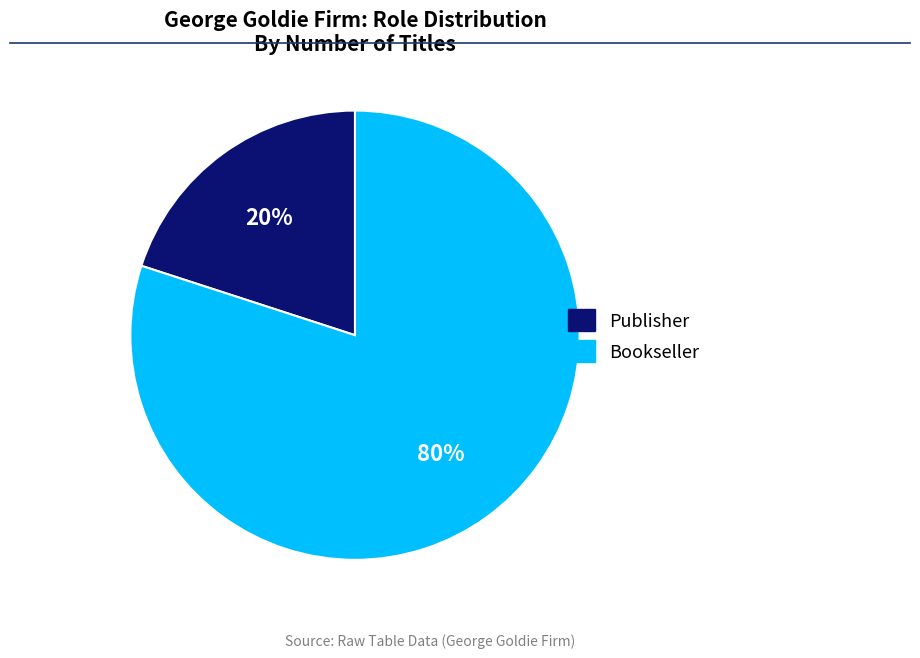

To the nearest percent, what percentage of the pie is Publisher?

20%